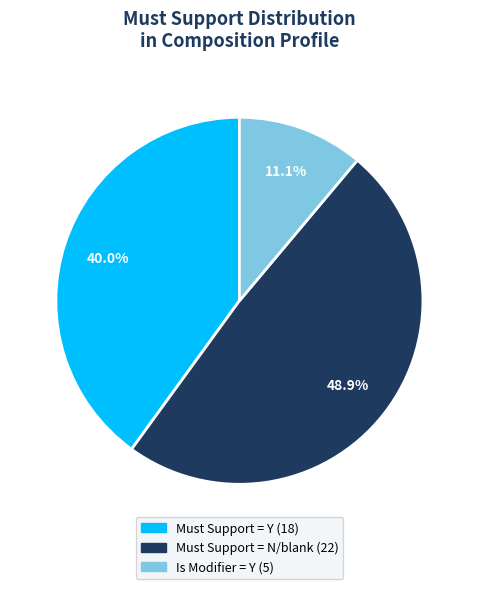

Is there any slice that represents more than half of the pie?

No